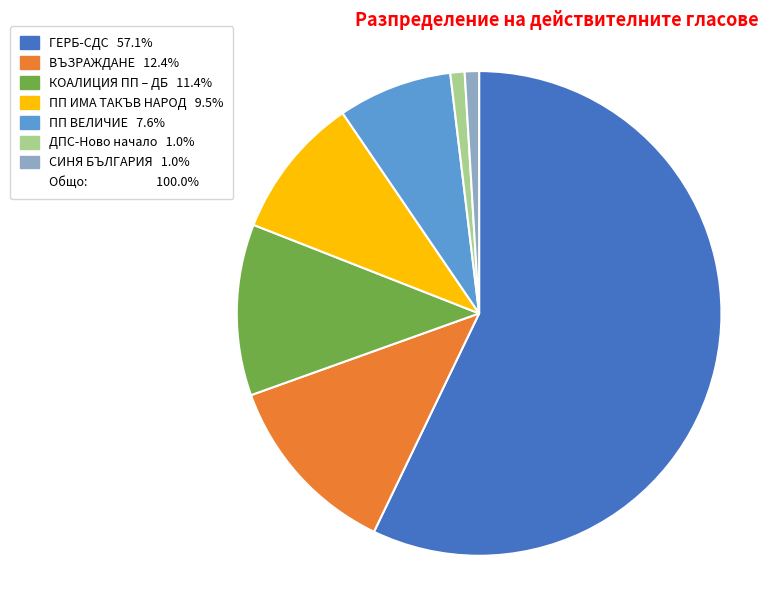

Does any single category account for the majority?

Yes